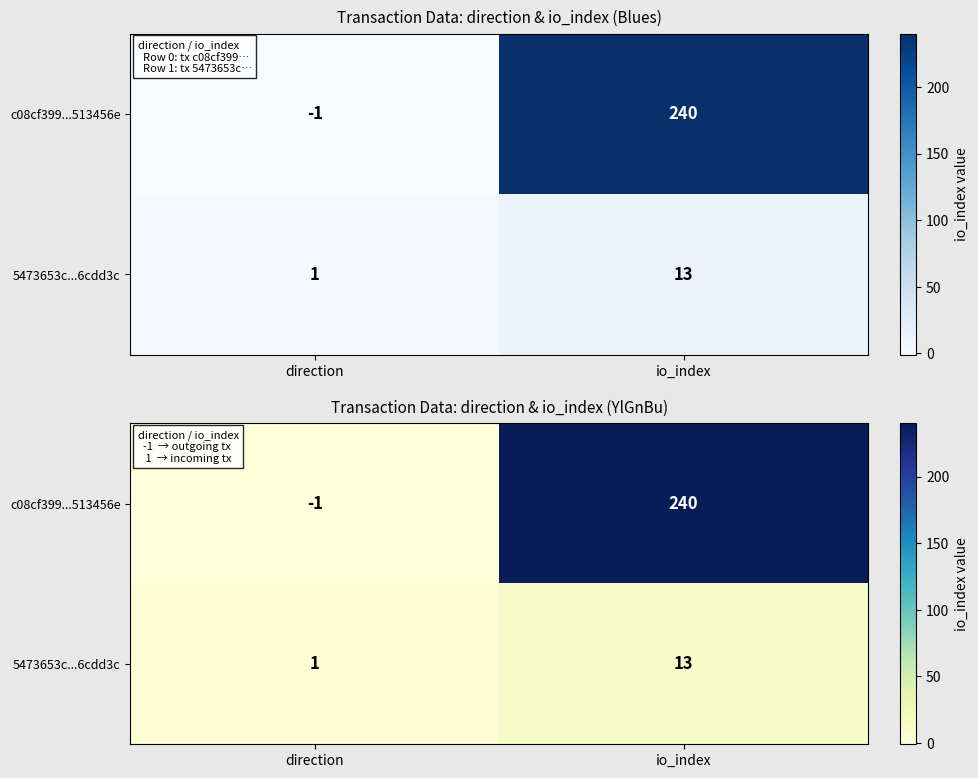

Which category has the highest value in the 5473653c...6cdd3c series?

io_index